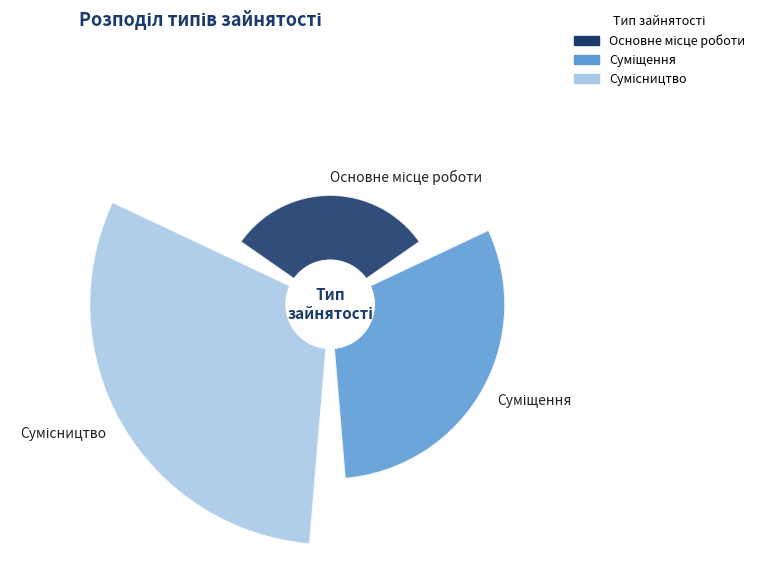

To the nearest percent, what is the difference between the Суміщення and Сумісництво slice percentages?

17%